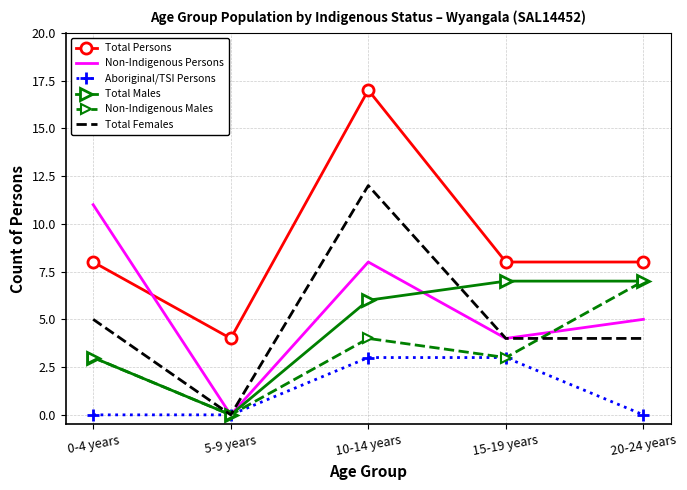

True or false: Total Persons and Aboriginal/TSI Persons intersect in this chart.

False